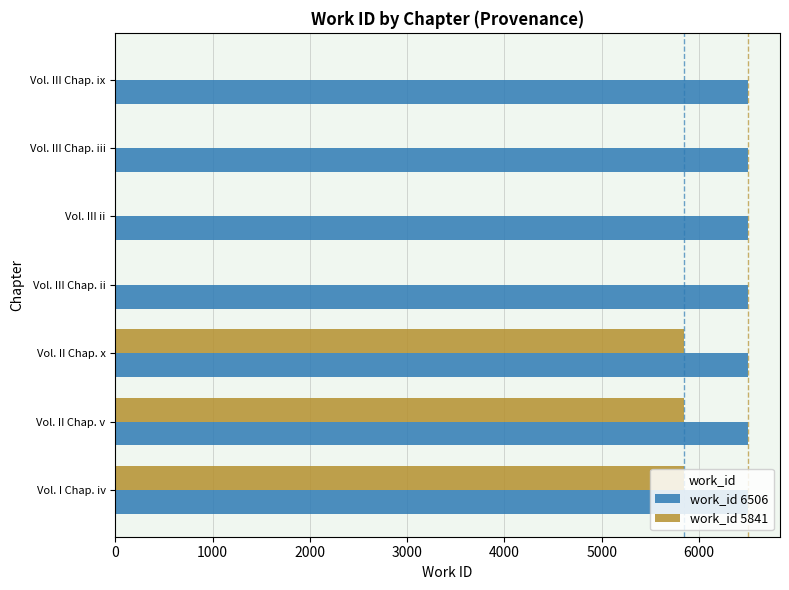

Between Vol. II Chap. x and Vol. III Chap. iii, which series saw the biggest shift?

work_id 5841